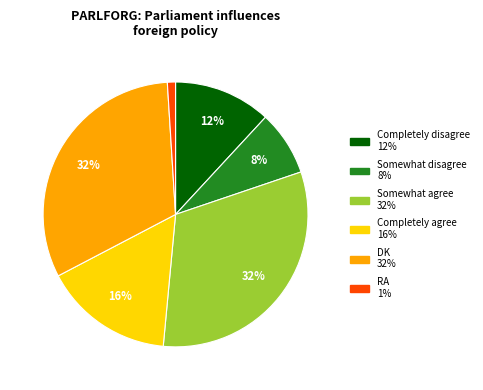

To the nearest percent, what is the combined percentage of Completely disagree and Somewhat disagree?

20%